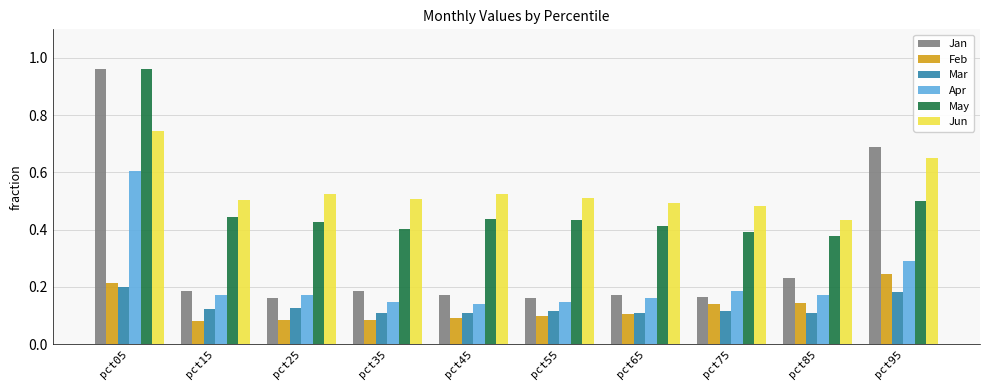

What is the highest value of the Apr series?

0.6